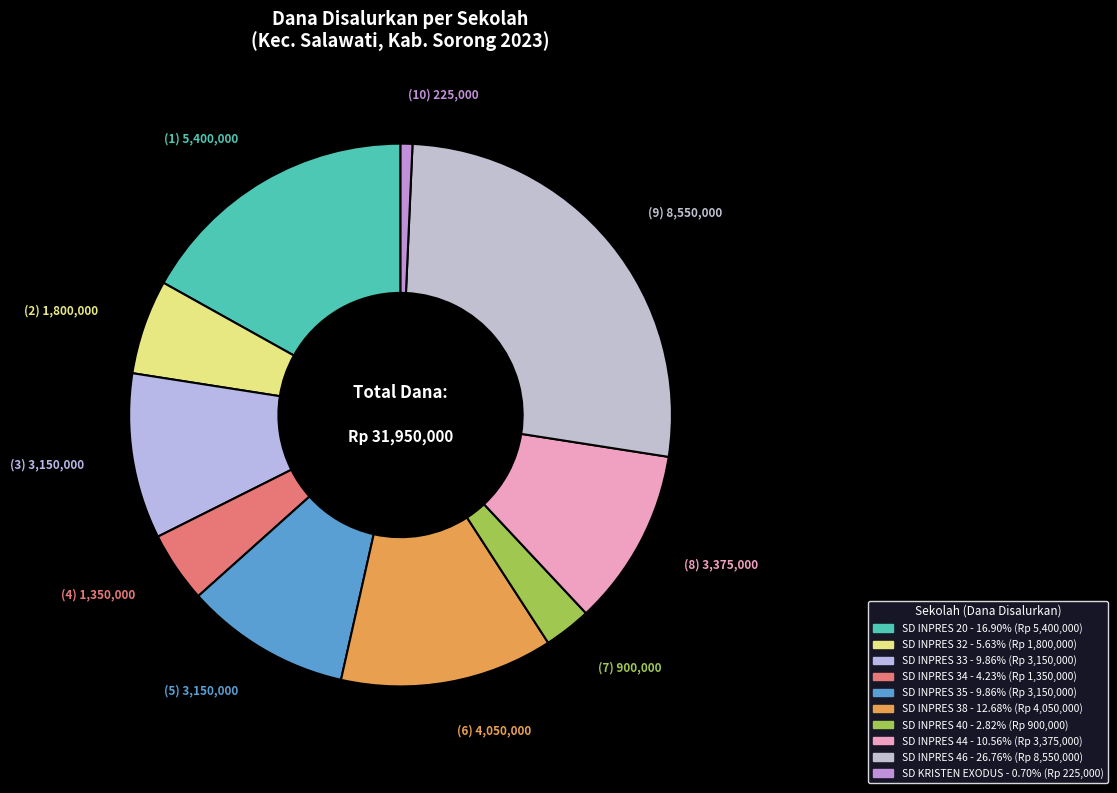

How many slices are in this pie chart?

10